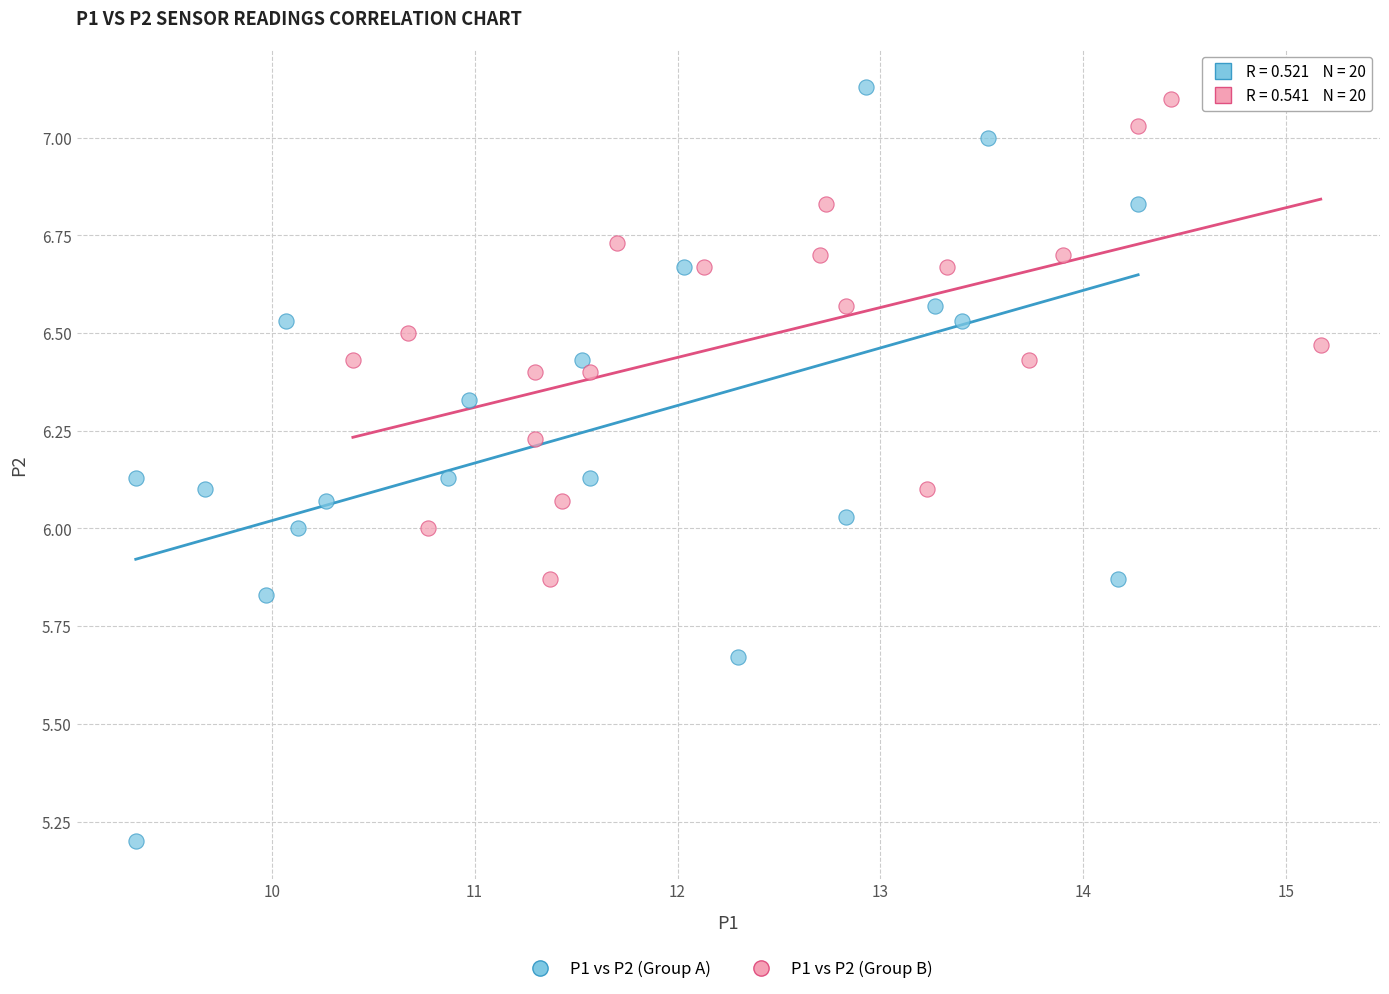

What are all the series names shown in the legend?

P1 vs P2 (Group A), P1 vs P2 (Group B)